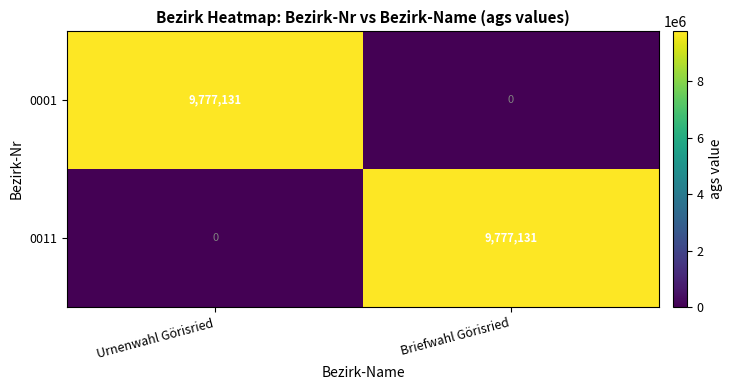

Count the number of data series in this chart.

2